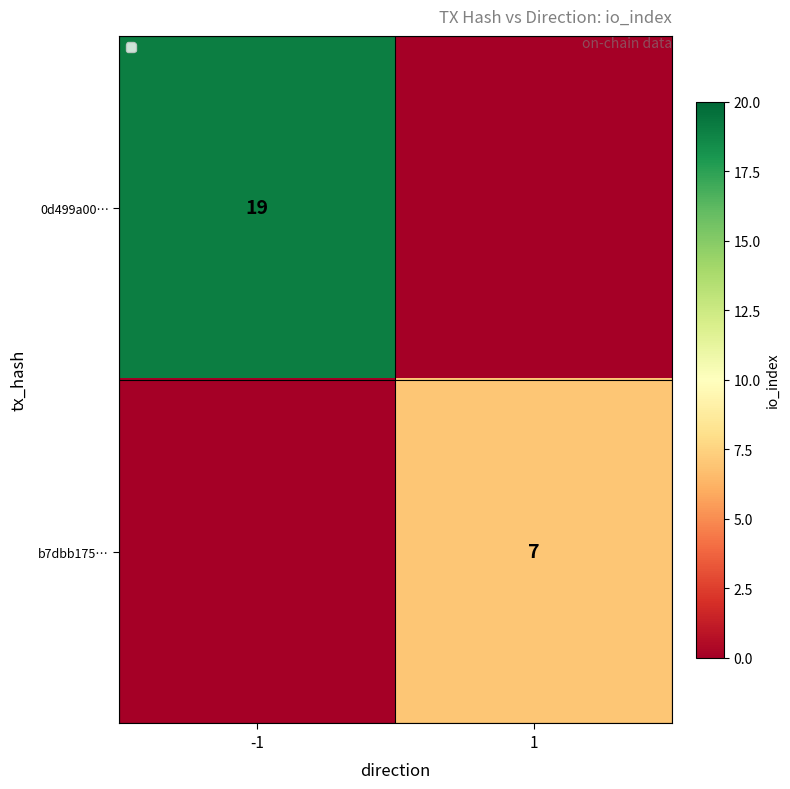

The b7dbb175… series shows 7 at 1. True or false?

True